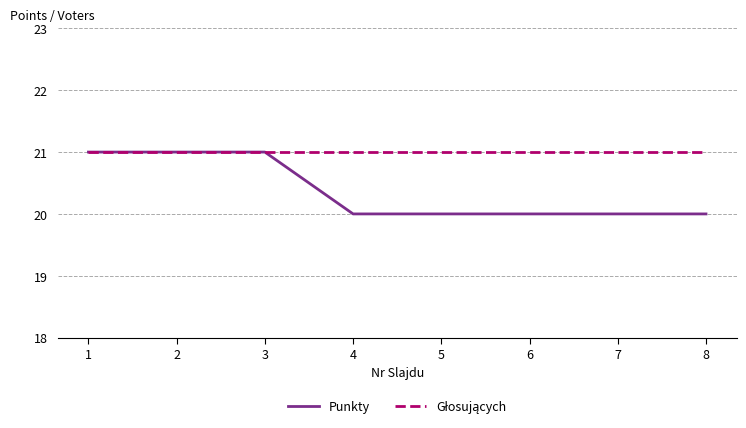

Which series has the largest range (max minus min)?

Punkty